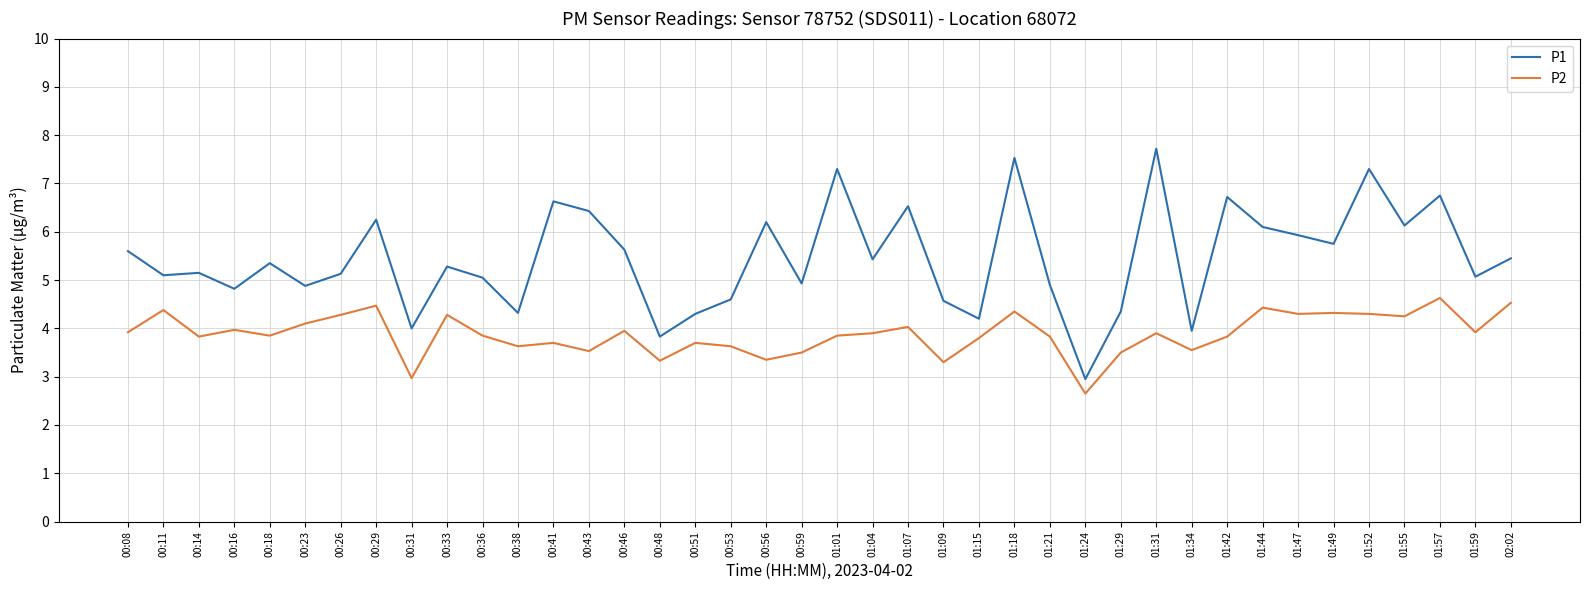

At which category is the sum across all series the highest?

01:18